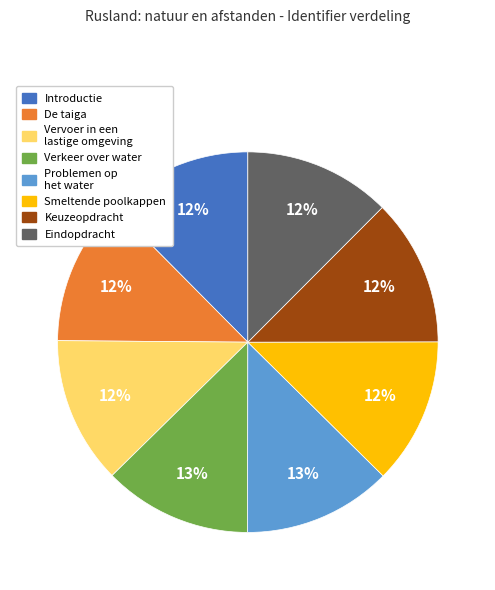

Combined, do Keuzeopdracht and Eindopdracht account for over 50%?

No